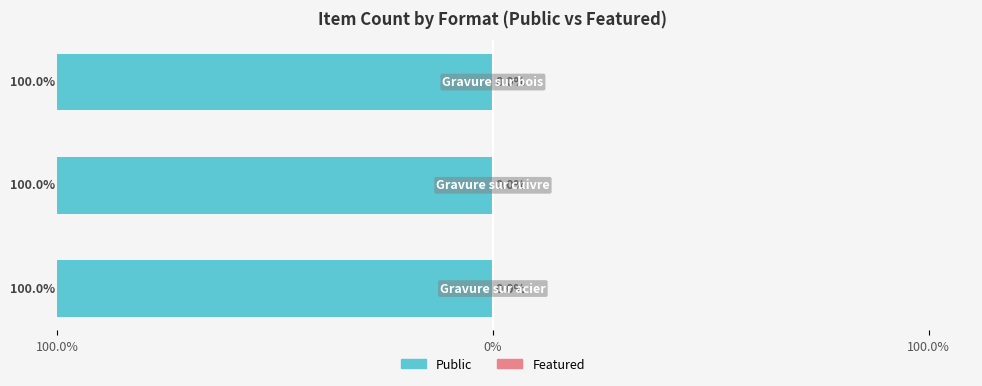

Rank the series by their average value, from highest to lowest.

public, featured